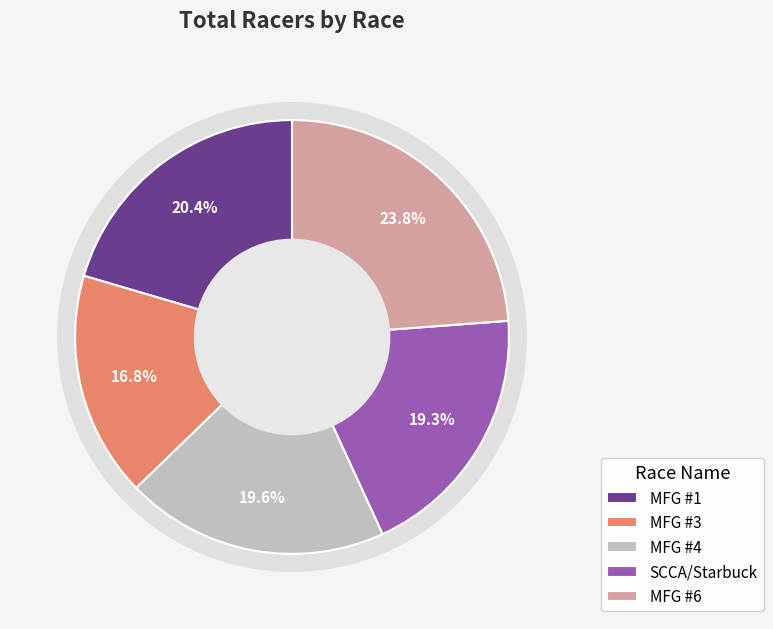

How much of the chart is everything except MFG #4: Magnusson Park?

80.4%